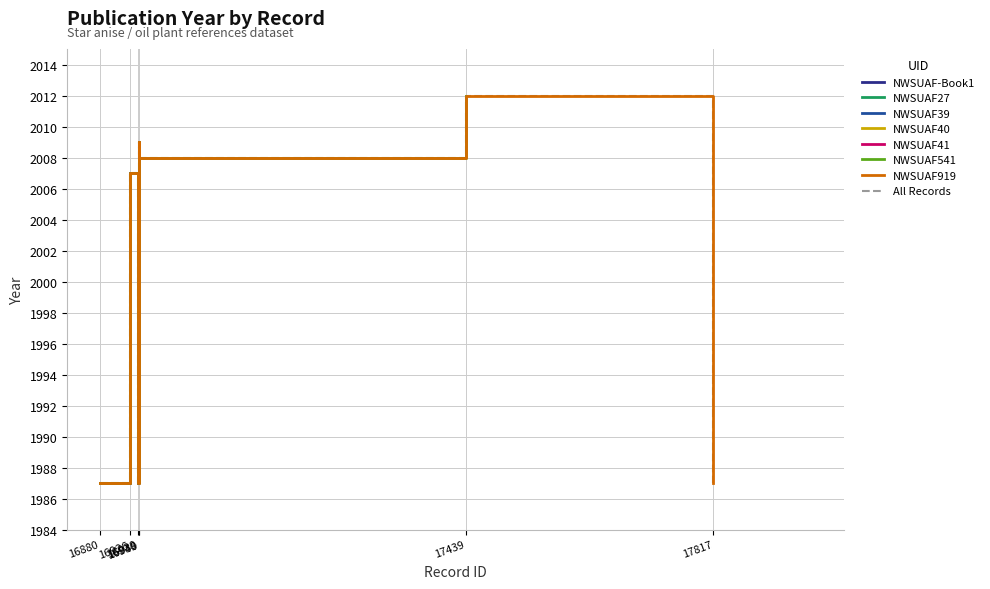

Is this an area chart (filled region under the line)?

No